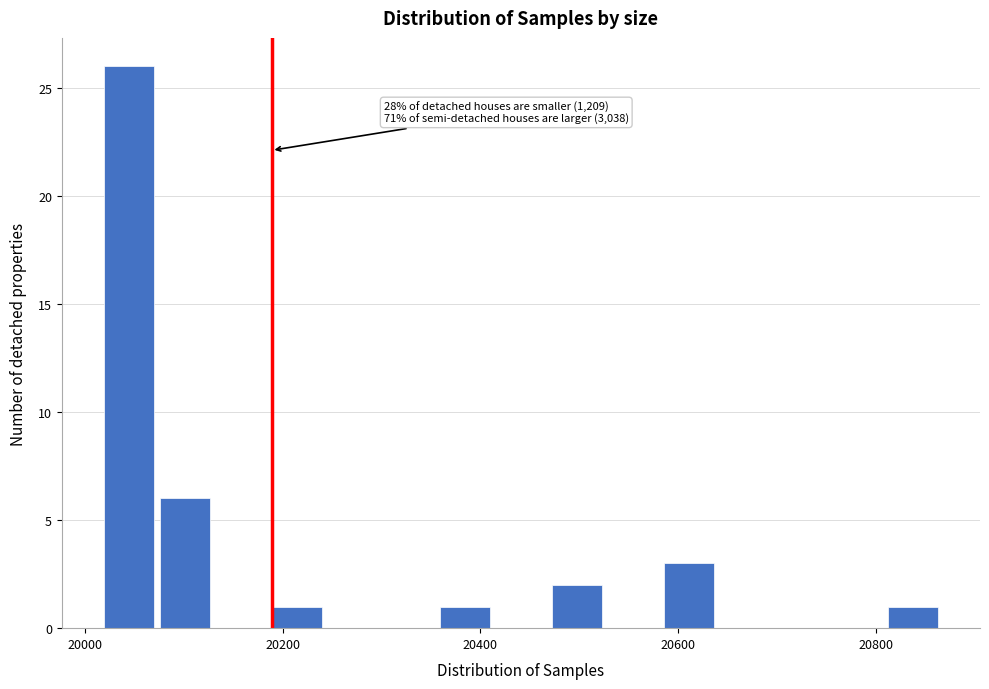

Read against the x-axis, roughly where is the centre of the tallest bar?

20040